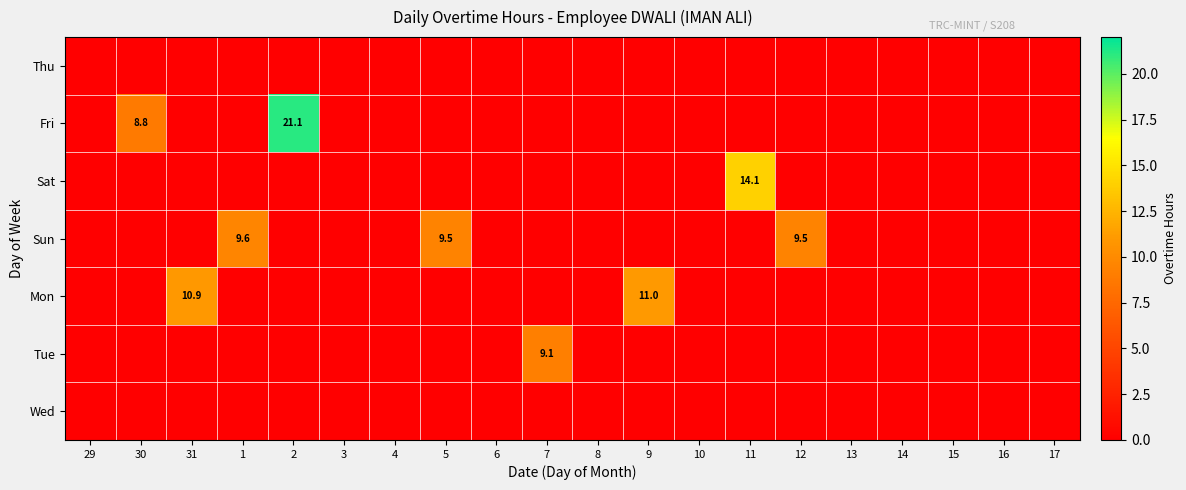

How many series are shown in this chart?

7